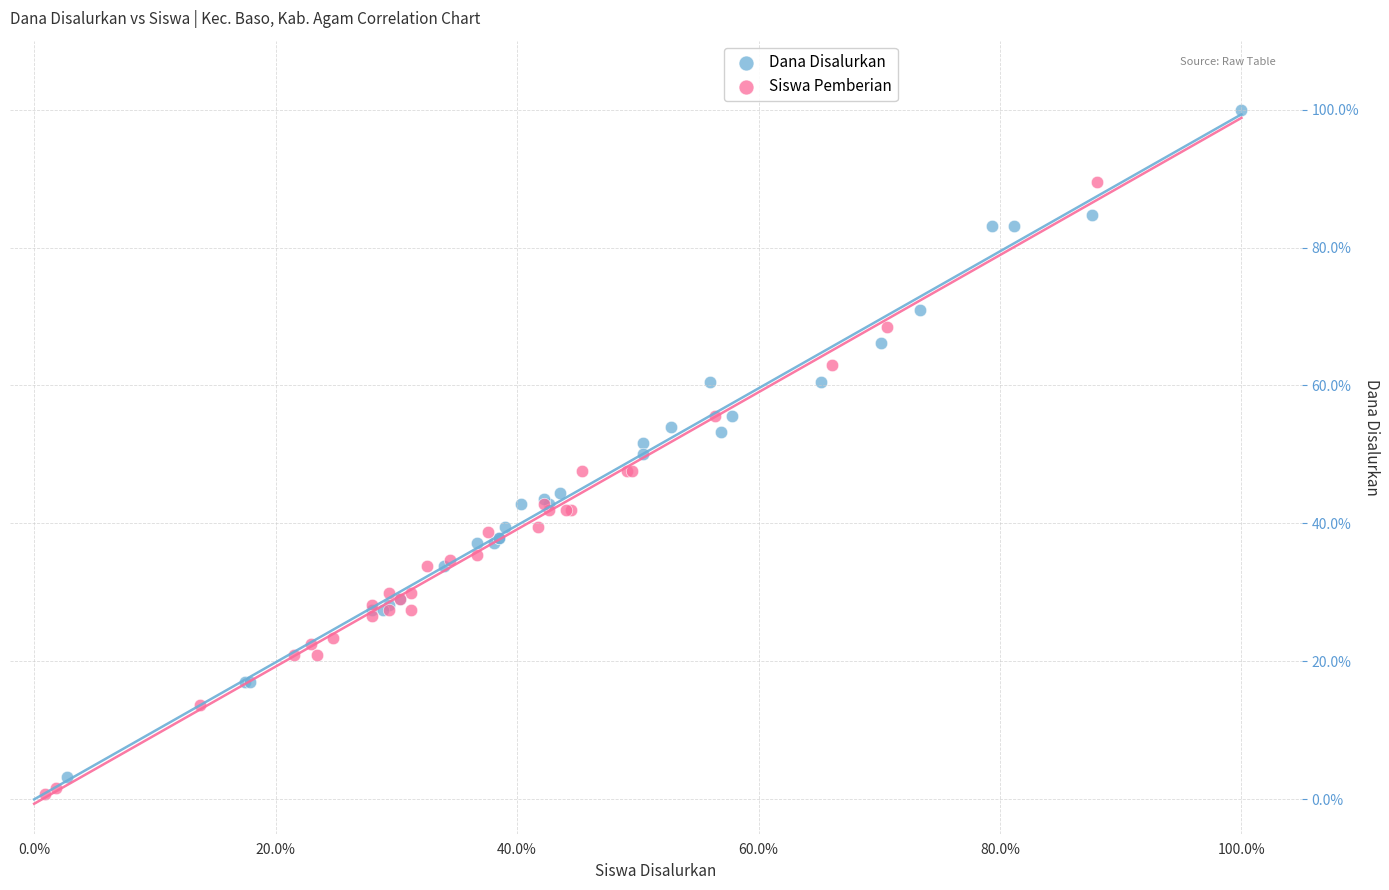

What are all the series names shown in the legend?

Dana Disalurkan, Siswa Pemberian